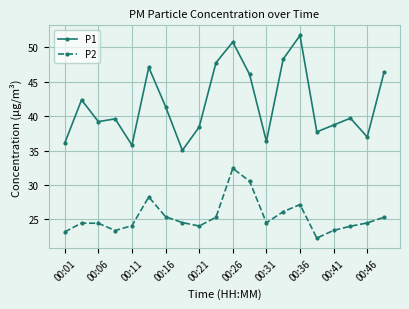

What is the difference between the maximum and minimum values in the P2 series?

10.1